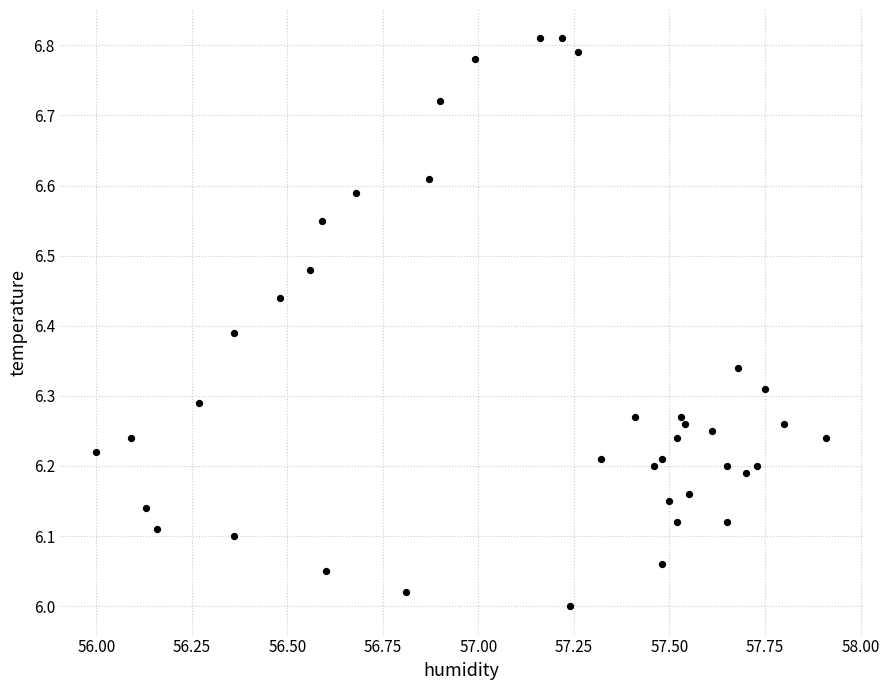

What is the range of X values (max minus min)?

1.9